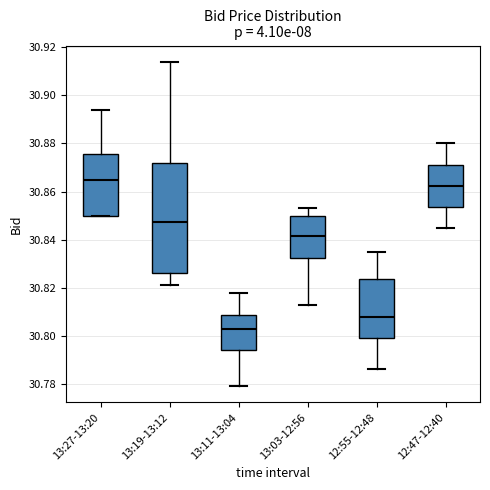

Reading left to right, transcribe this box plot: for each box, give where its median line is, the range the box spans, and where its two whiskers end, as read against the y-axis. The values are not printed on the chart, so give them approximately, as read against the axis.

13:27-13:20: median 30.866, box 30.850 to 30.876, whiskers 30.850 to 30.894
13:19-13:12: median 30.848, box 30.826 to 30.872, whiskers 30.822 to 30.914
13:11-13:04: median 30.804, box 30.794 to 30.808, whiskers 30.780 to 30.818
13:03-12:56: median 30.842, box 30.832 to 30.850, whiskers 30.814 to 30.854
12:55-12:48: median 30.808, box 30.800 to 30.824, whiskers 30.786 to 30.836
12:47-12:40: median 30.862, box 30.854 to 30.872, whiskers 30.846 to 30.880